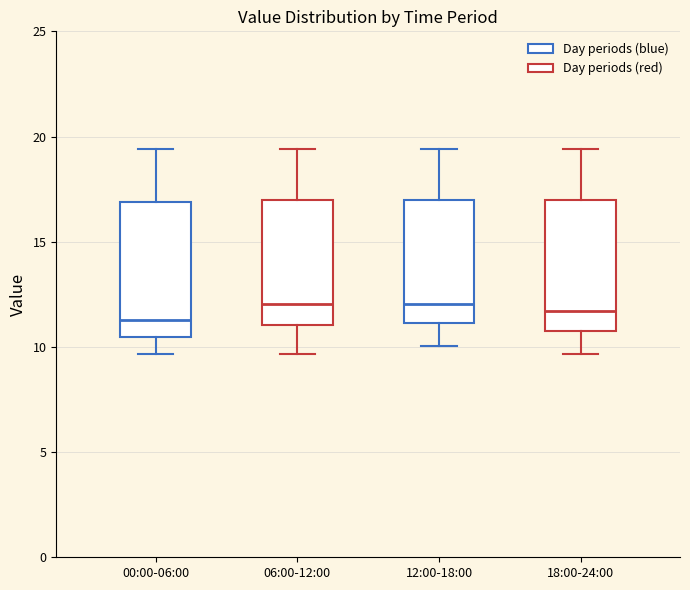

Reading left to right, read every box against the y-axis: the position of its median line, the range the box covers, and the ends of its whiskers. The values are not printed on the chart, so give them approximately, as read against the axis.

00:00-06:00: median 11.5, box 10.5 to 17.0, whiskers 9.5 to 19.5
06:00-12:00: median 12.0, box 11.0 to 17.0, whiskers 9.5 to 19.5
12:00-18:00: median 12.0, box 11.0 to 17.0, whiskers 10.0 to 19.5
18:00-24:00: median 11.5, box 11.0 to 17.0, whiskers 9.5 to 19.5